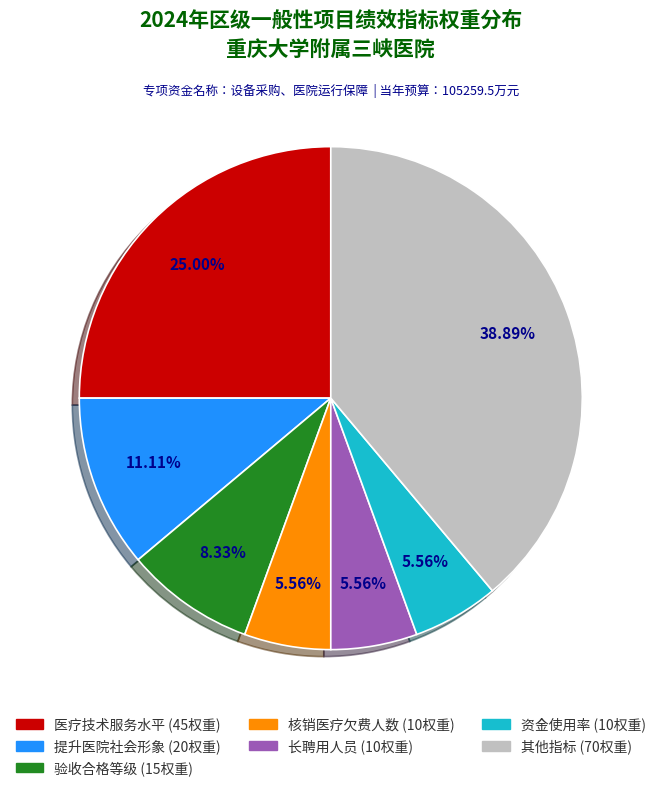

Is there a majority slice in this chart?

No